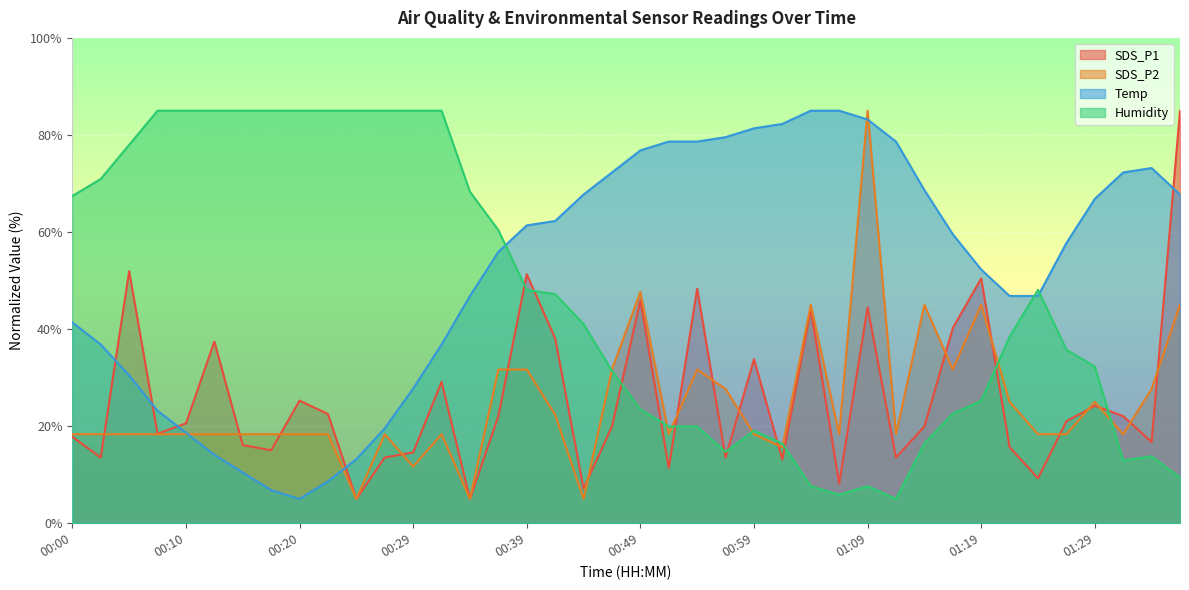

Reading right to left, what are all the values shown in this chart?

SDS_P1: 01:36=85.0	01:34=16.7	01:31=22.1	01:29=24.2	01:26=21.0	01:24=9.3	01:21=15.7	01:19=50.4	01:16=40.2	01:14=19.9	01:11=13.5	01:09=44.5	01:06=8.2	01:04=44.0	01:01=13.1	00:59=33.8	00:56=13.5	00:54=48.3	00:52=11.4	00:49=46.0	00:47=19.9	00:44=7.1	00:42=38.1	00:39=51.3	00:37=22.1	00:34=5.0	00:32=29.1	00:29=14.6	00:27=13.5	00:24=5.0	00:22=22.5	00:20=25.3	00:17=15.0	00:15=16.1	00:12=37.4	00:10=20.6	00:07=18.4	00:05=51.9	00:02=13.5	00:00=17.8
SDS_P2: 01:36=45.0	01:34=27.7	01:31=18.3	01:29=25.0	01:26=18.3	01:24=18.3	01:21=25.0	01:19=45.0	01:16=31.7	01:14=45.0	01:11=18.3	01:09=85.0	01:06=18.3	01:04=45.0	01:01=15.7	00:59=18.3	00:56=27.7	00:54=31.7	00:52=18.3	00:49=47.7	00:47=31.7	00:44=5.0	00:42=22.3	00:39=31.7	00:37=31.7	00:34=5.0	00:32=18.3	00:29=11.7	00:27=18.3	00:24=5.0	00:22=18.3	00:20=18.3	00:17=18.3	00:15=18.3	00:12=18.3	00:10=18.3	00:07=18.3	00:05=18.3	00:02=18.3	00:00=18.3
Temp: 01:36=67.7	01:34=73.2	01:31=72.3	01:29=66.8	01:26=57.7	01:24=46.8	01:21=46.8	01:19=52.3	01:16=59.5	01:14=68.6	01:11=78.6	01:09=83.2	01:06=85.0	01:04=85.0	01:01=82.3	00:59=81.4	00:56=79.5	00:54=78.6	00:52=78.6	00:49=76.8	00:47=72.3	00:44=67.7	00:42=62.3	00:39=61.4	00:37=55.9	00:34=46.8	00:32=36.8	00:29=27.7	00:27=19.5	00:24=13.2	00:22=8.6	00:20=5.0	00:17=6.8	00:15=10.5	00:12=14.1	00:10=18.6	00:07=23.2	00:05=30.5	00:02=36.8	00:00=41.4
Humidity: 01:36=9.4	01:34=13.8	01:31=12.9	01:29=32.3	01:26=35.8	01:24=48.1	01:21=38.4	01:19=25.2	01:16=22.6	01:14=16.4	01:11=5.0	01:09=7.6	01:06=5.9	01:04=7.6	01:01=16.4	00:59=19.1	00:56=14.7	00:54=19.9	00:52=19.9	00:49=23.5	00:47=31.4	00:44=41.0	00:42=47.2	00:39=48.1	00:37=60.4	00:34=68.3	00:32=85.0	00:29=85.0	00:27=85.0	00:24=85.0	00:22=85.0	00:20=85.0	00:17=85.0	00:15=85.0	00:12=85.0	00:10=85.0	00:07=85.0	00:05=78.0	00:02=70.9	00:00=67.4